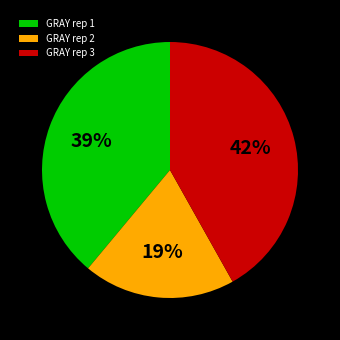

Is there any slice that represents more than half of the pie?

No